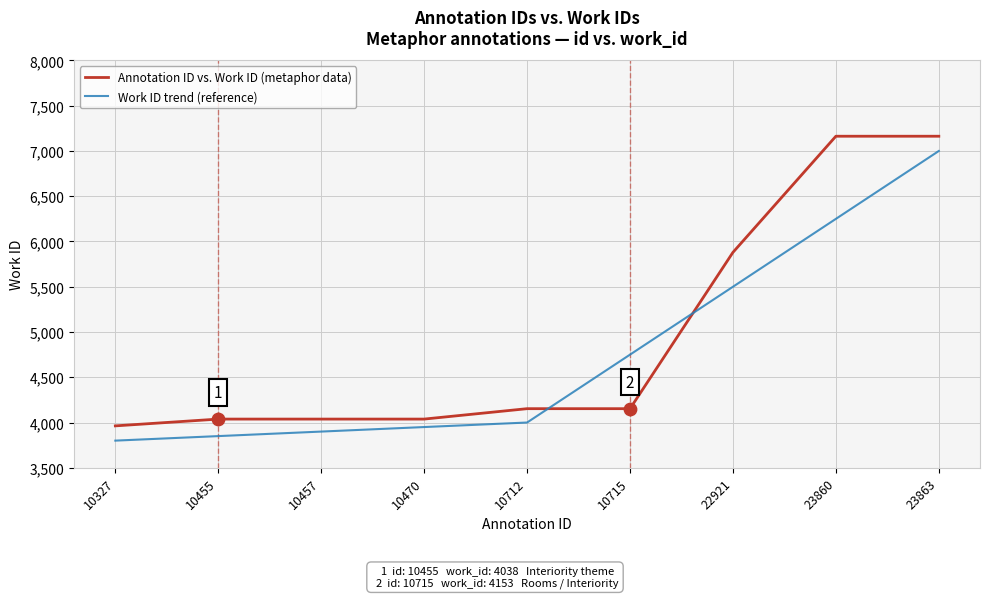

Between 10327 and 10712, which series saw the biggest shift?

Work ID trend (reference)